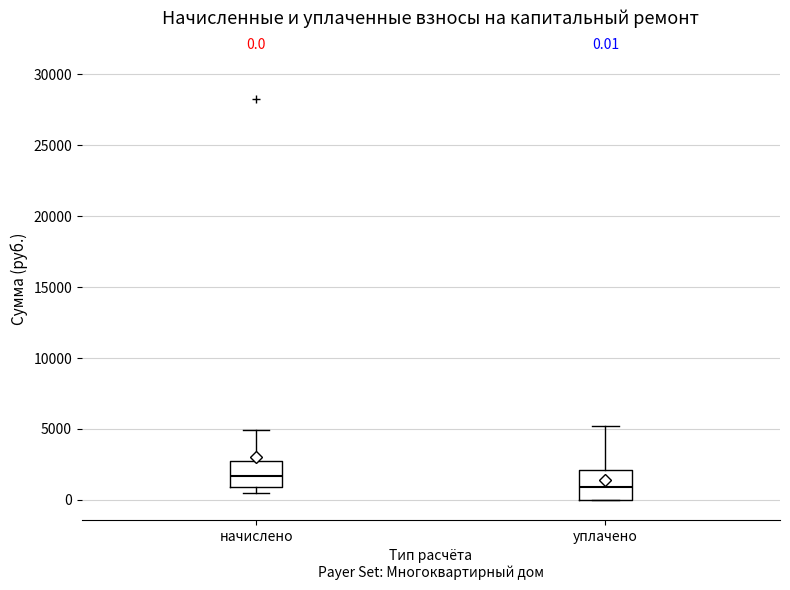

Which box has the lowest median line?

уплачено